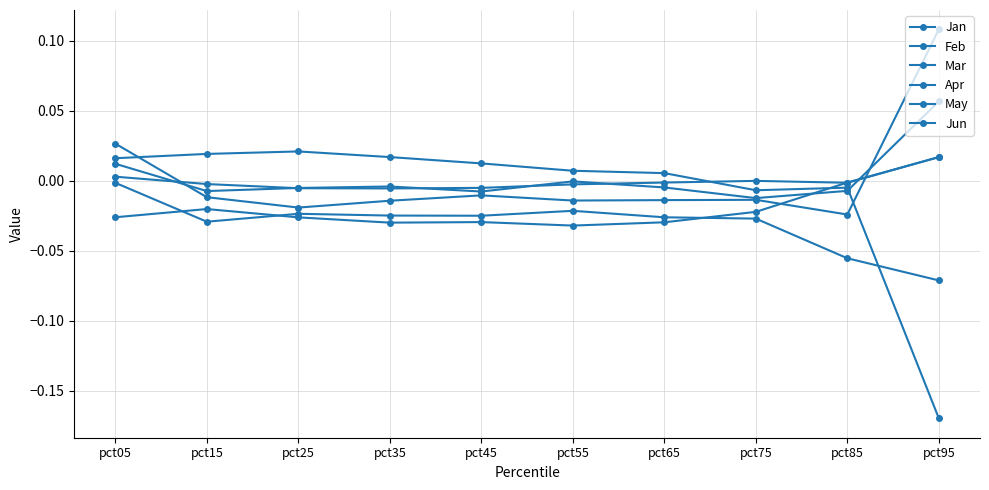

How many distinct data groups are displayed?

6